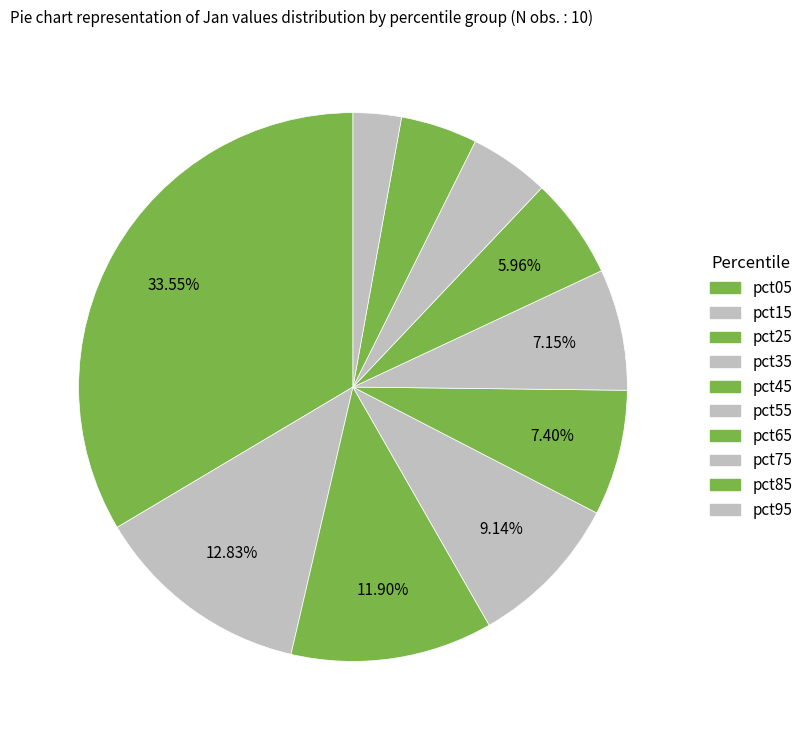

Count the number of slices in the pie.

10